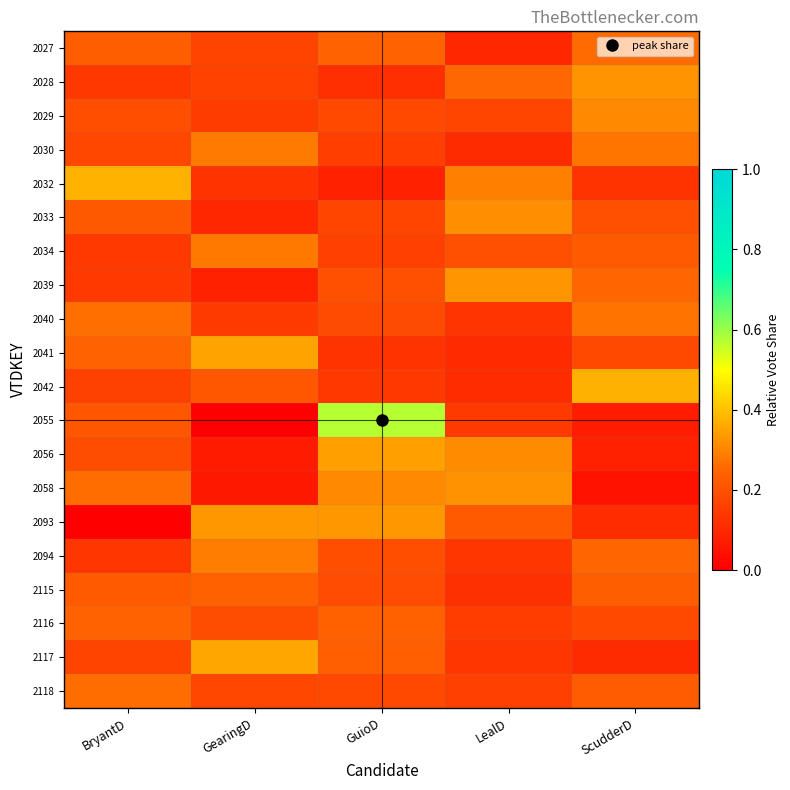

Rank the series by their maximum value, from highest to lowest.

2055, 2032, 2042, 2117, 2041, 2056, 2093, 2039, 2028, 2058, 2033, 2029, 2094, 2030, 2034, 2040, 2118, 2027, 2116, 2115